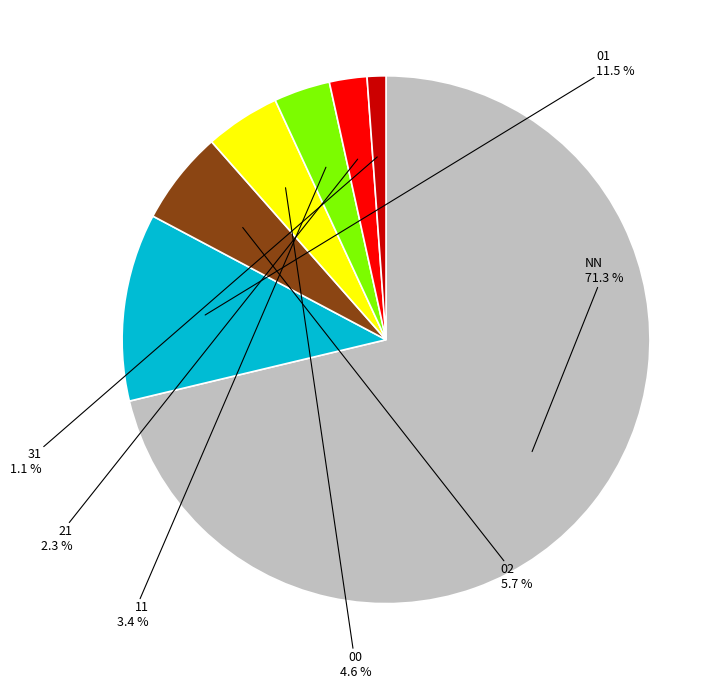

How many slices are in this pie chart?

7